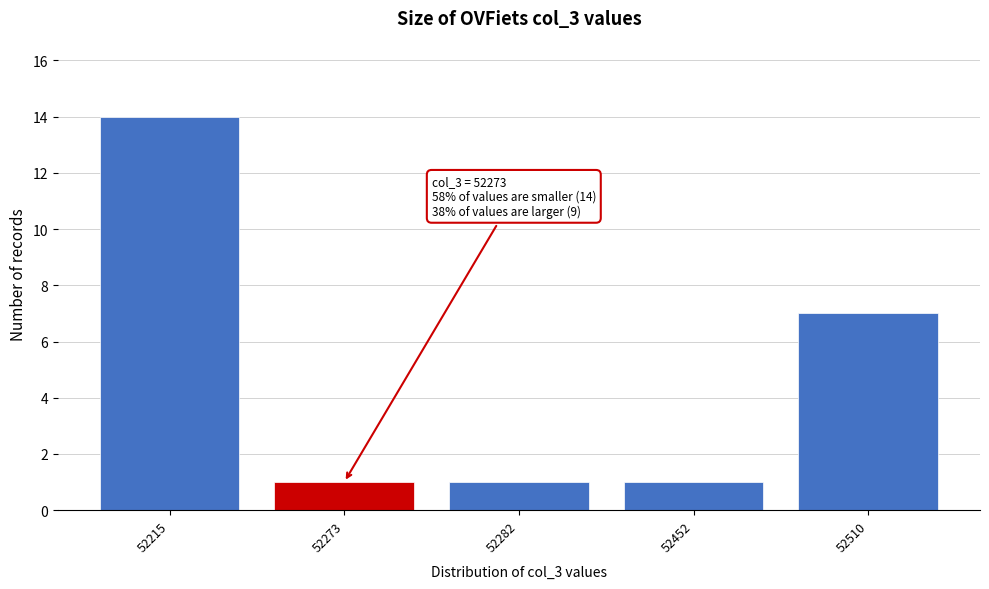

Reading left to right, what are all the values shown in this chart?

52215=14	52273=1	52282=1	52452=1	52510=7